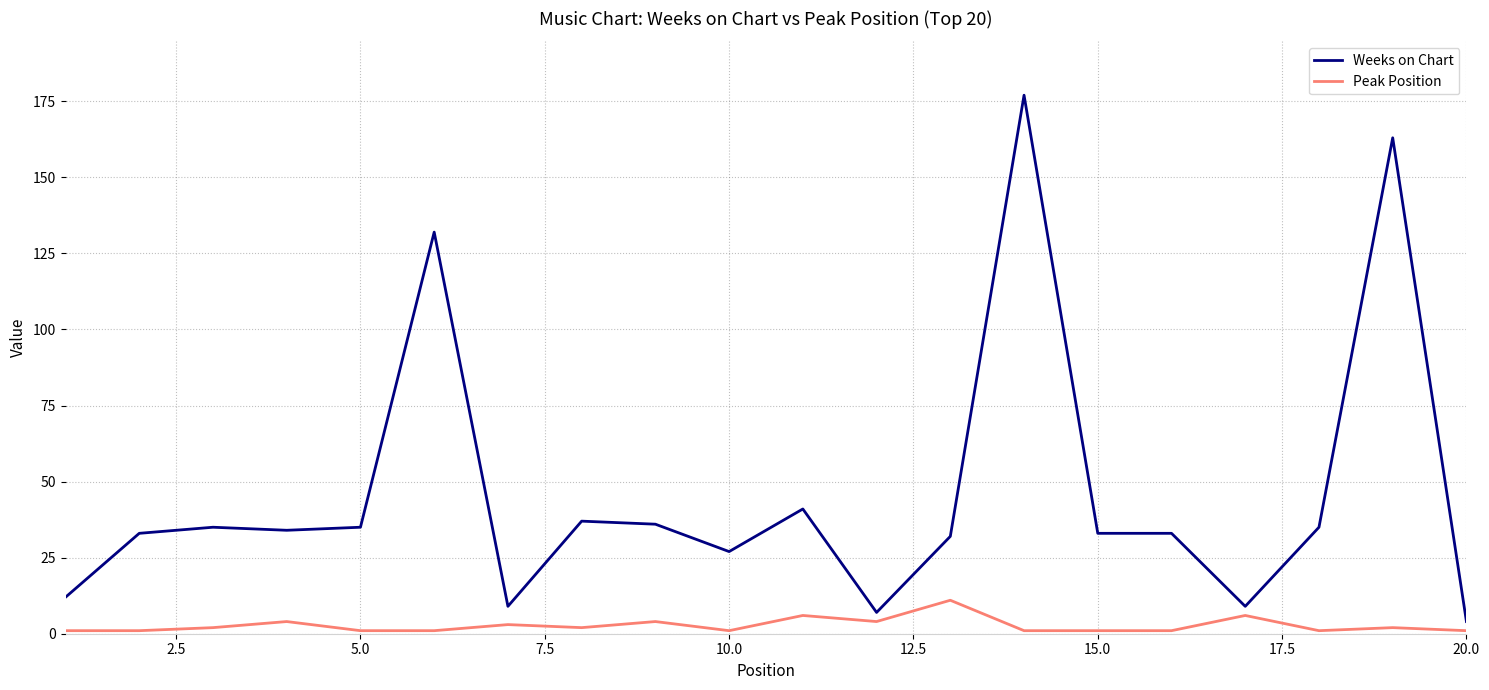

Rank the series by their maximum value, from highest to lowest.

Weeks on Chart, Peak Position